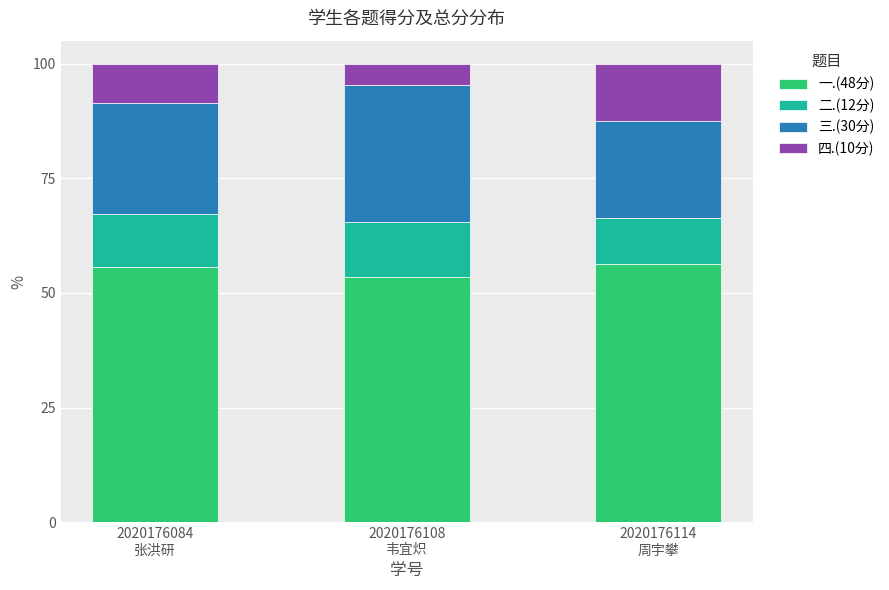

What is the average value of the 一.(48分) series?

55.2